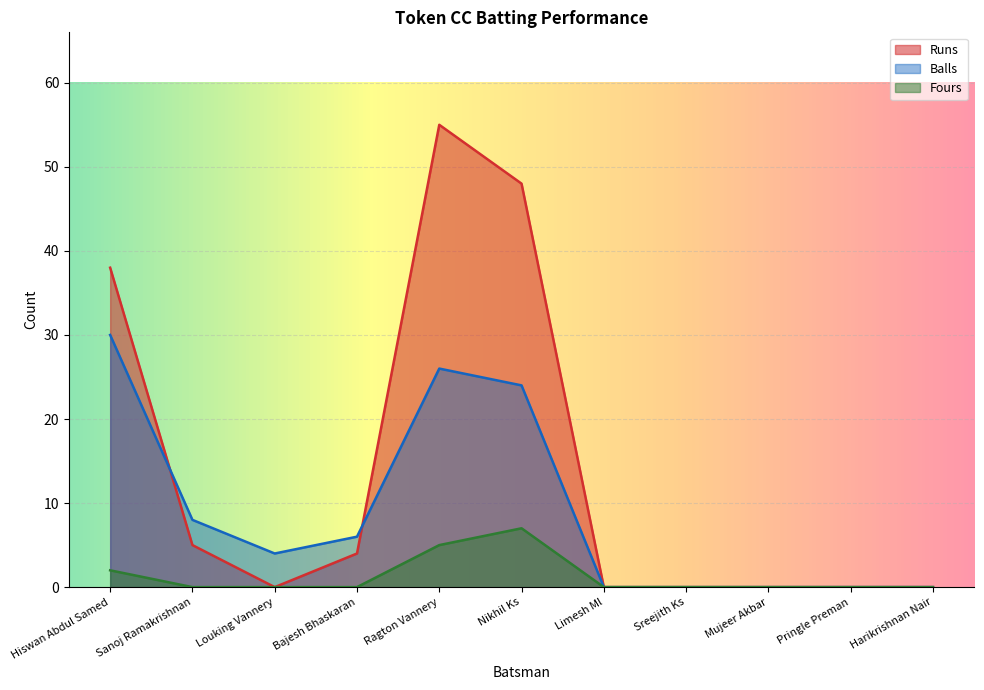

Reading left to right, what are all the values shown in this chart?

Runs: 38	5	0	4	55	48	0	0	0	0	0
Balls: 30	8	4	6	26	24	0	0	0	0	0
Fours: 2	0	0	0	5	7	0	0	0	0	0